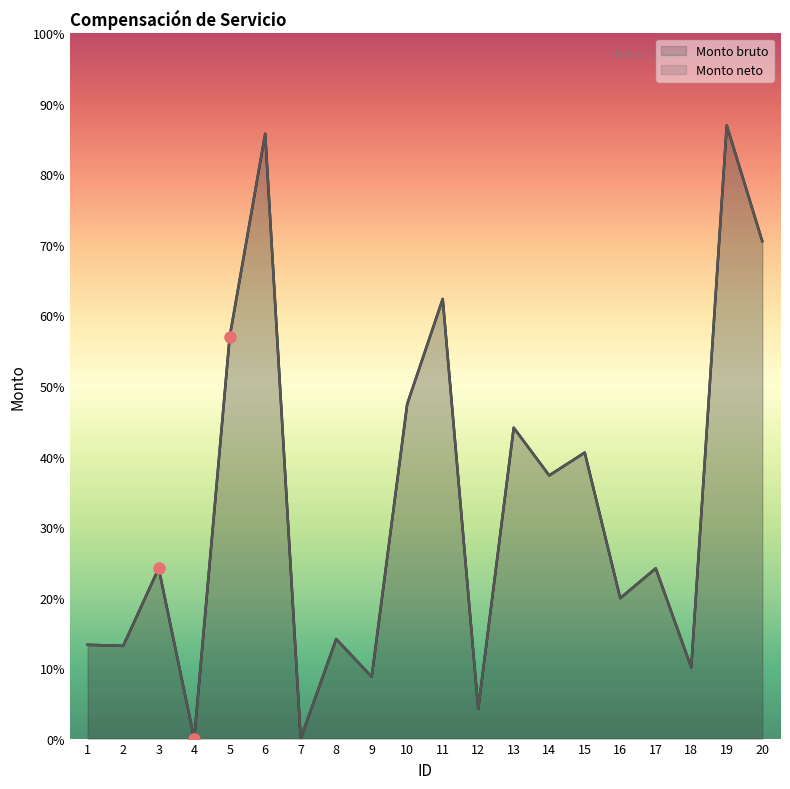

Which series has the largest total across all categories?

Monto bruto